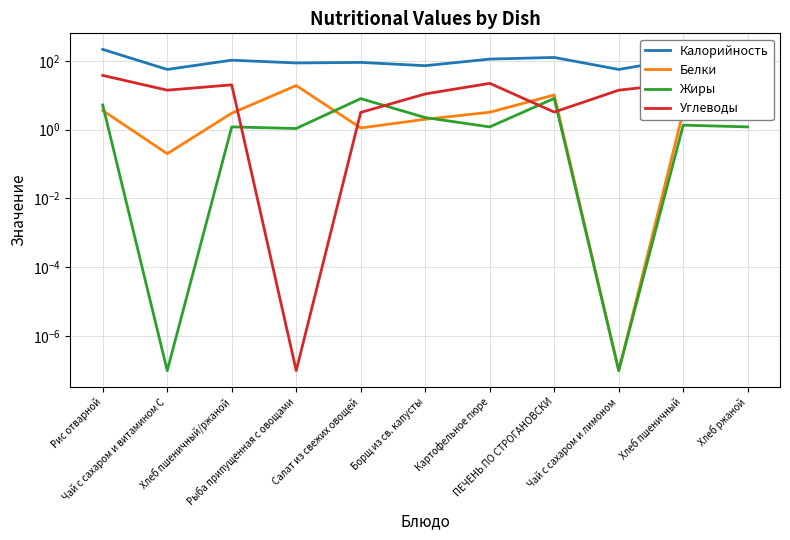

What is the label of the 9th point from the right?

Хлеб пшеничный/ржаной